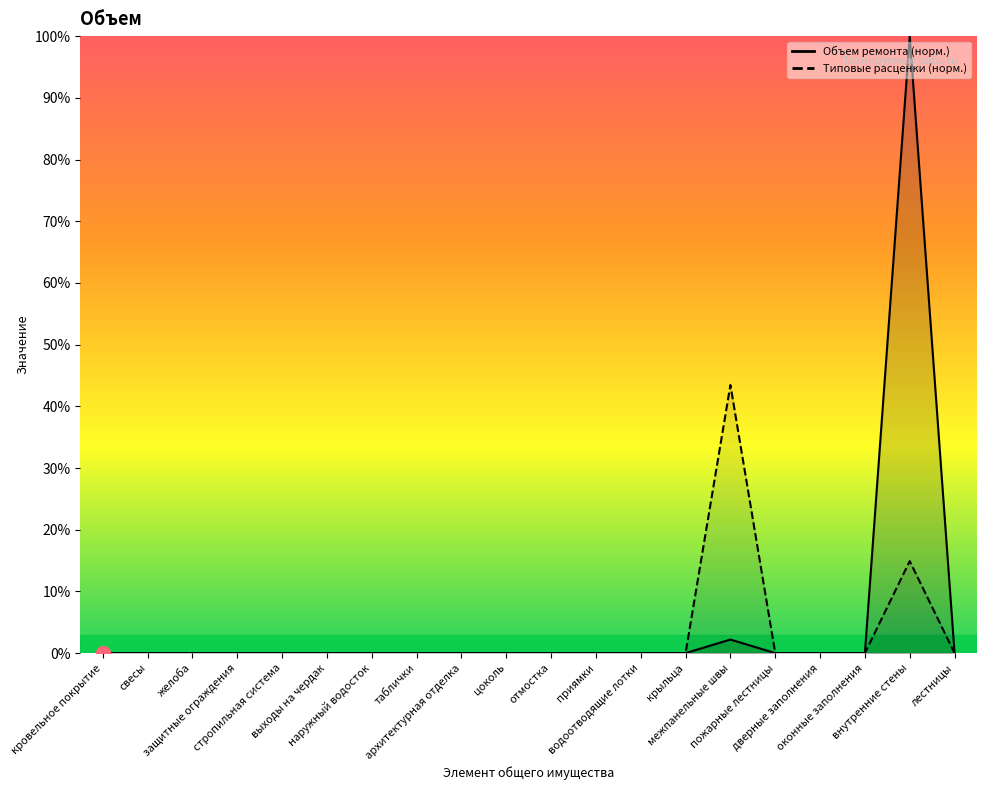

What is the label of the 19th point from the right?

свесы